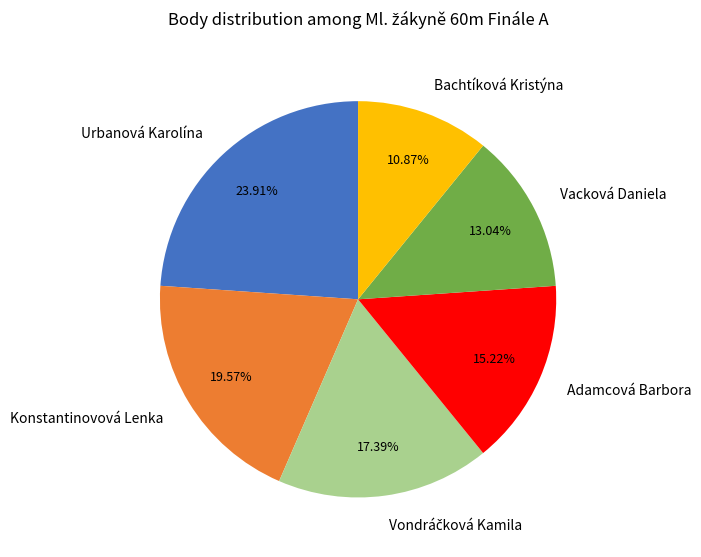

True or false: Bachtíková Kristýna accounts for 4% of the total.

False